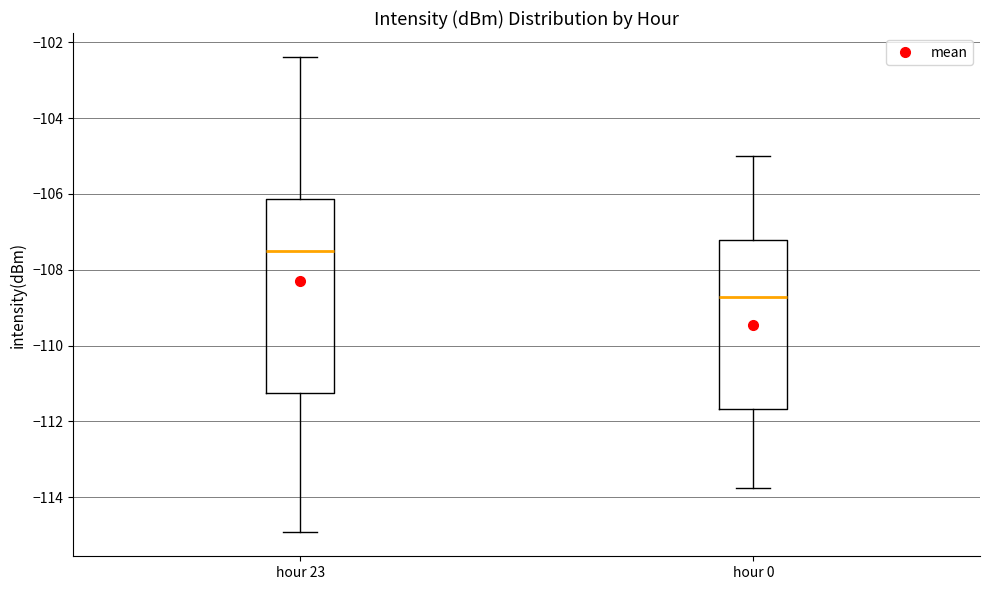

Which box's median line is the highest?

hour 23